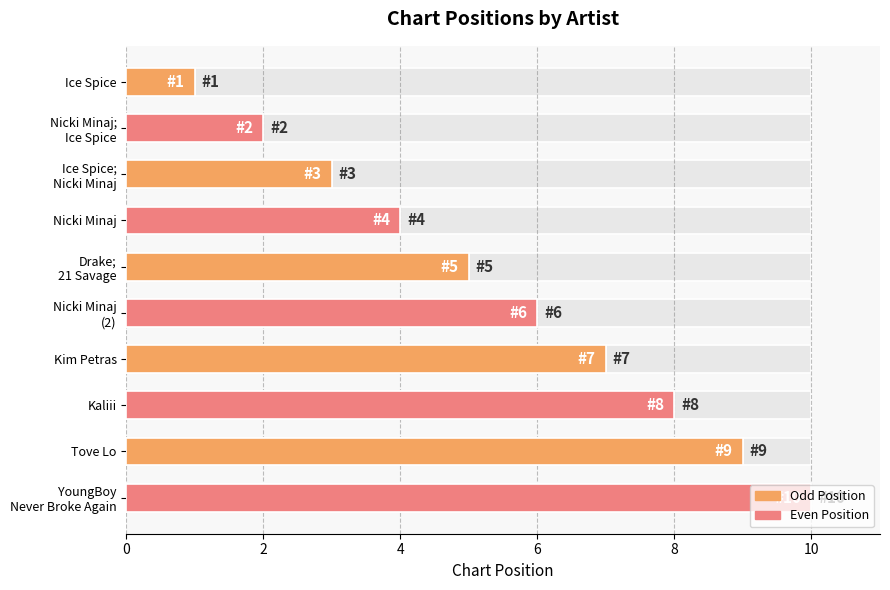

What is the maximum value shown in the chart?

10